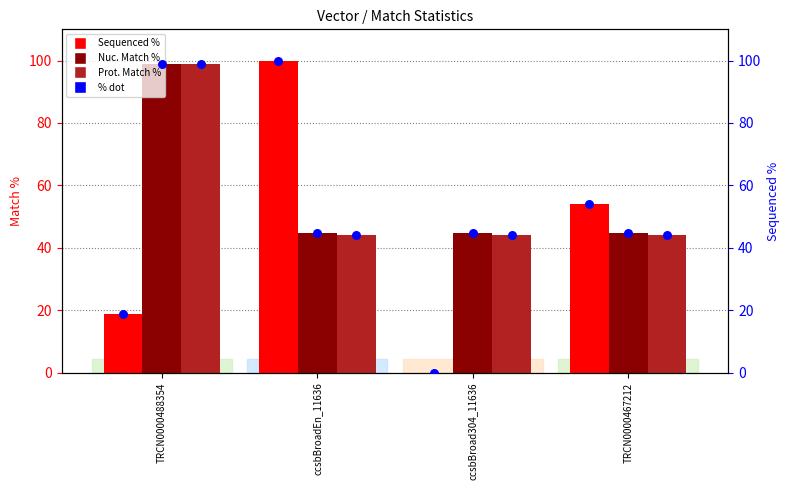

At how many categories does at least one series exceed 97?

2